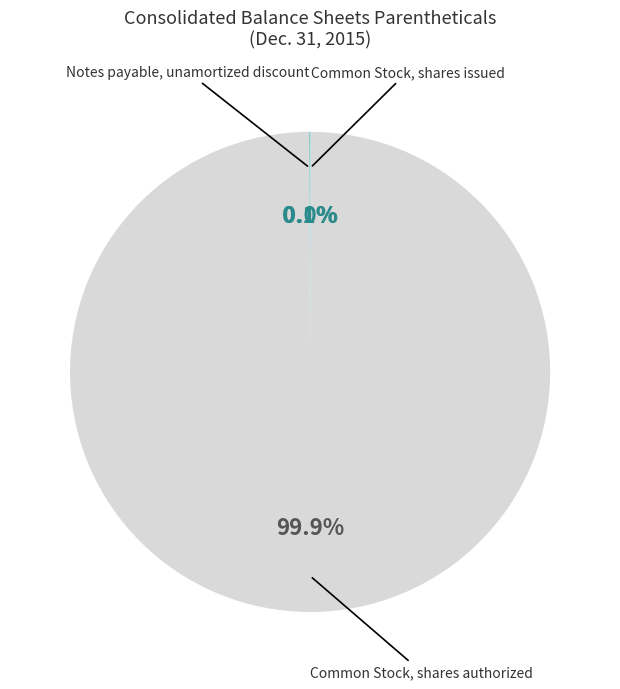

Is there a majority slice in this chart?

Yes